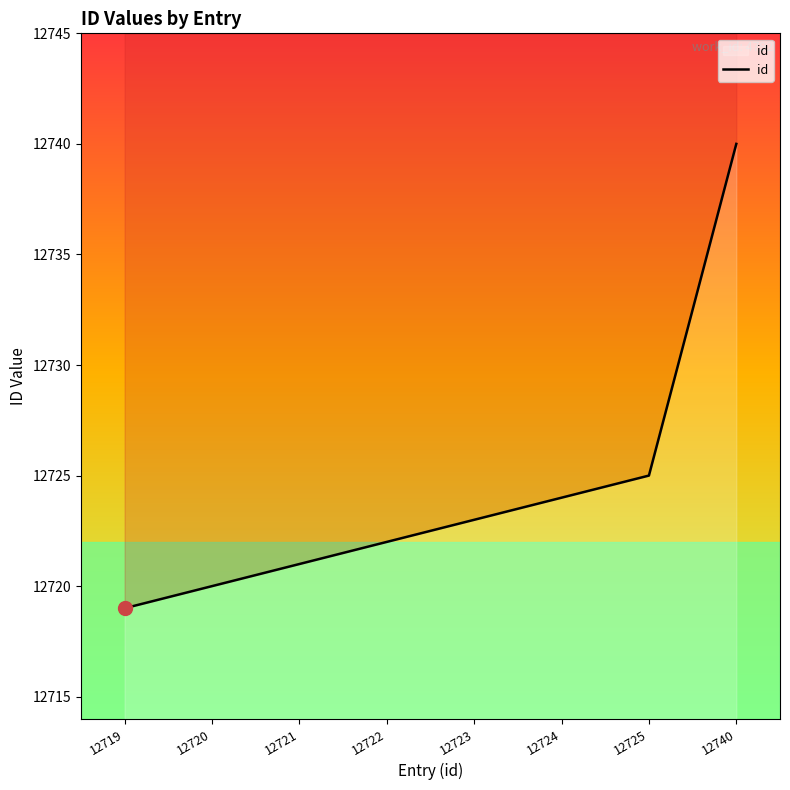

What is the change in value from 12721 to 12724?

+3